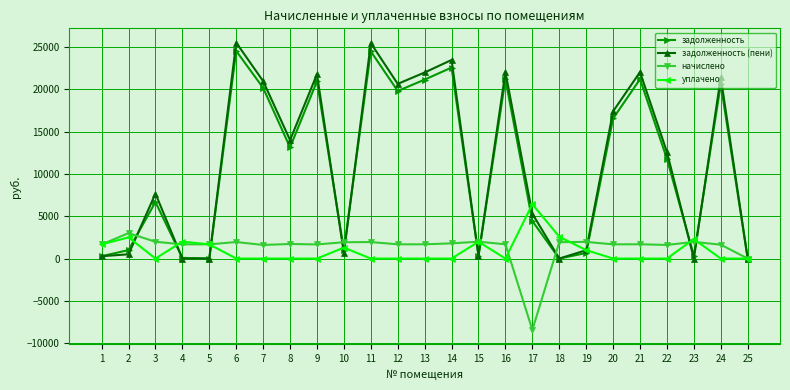

Which series has the largest total across all categories?

задолженность (пени)